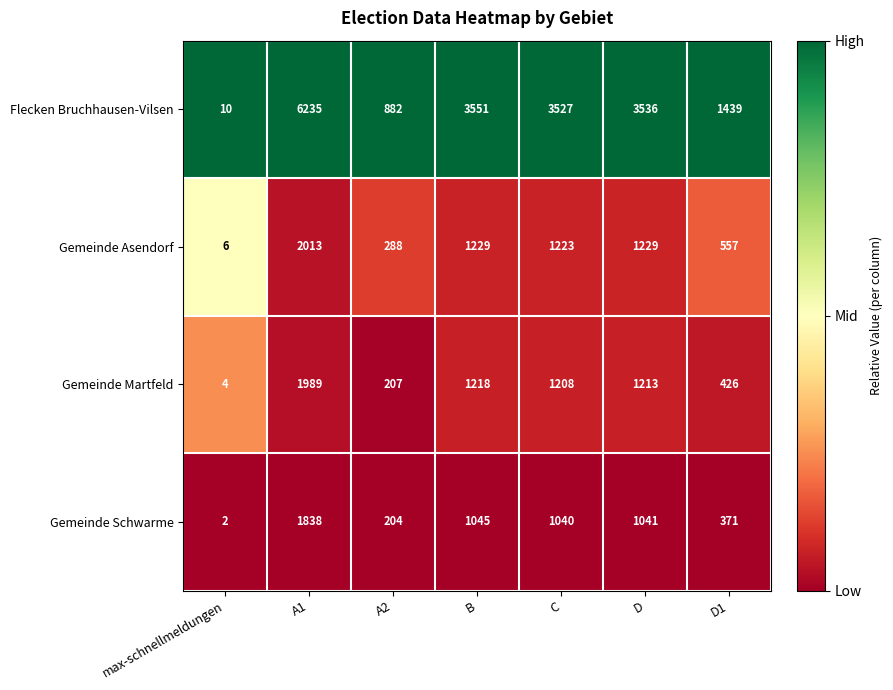

Is it true that Gemeinde Asendorf equals 501 at A2?

False